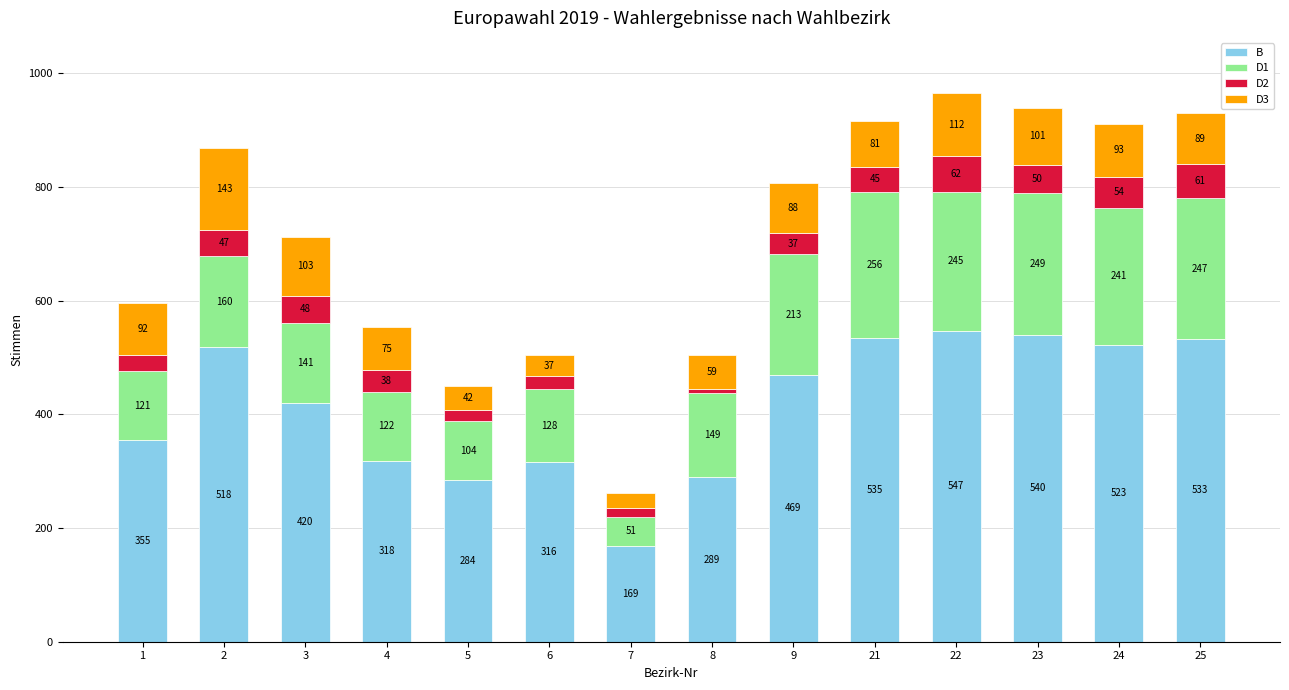

What is the total value across all series at 1?

596